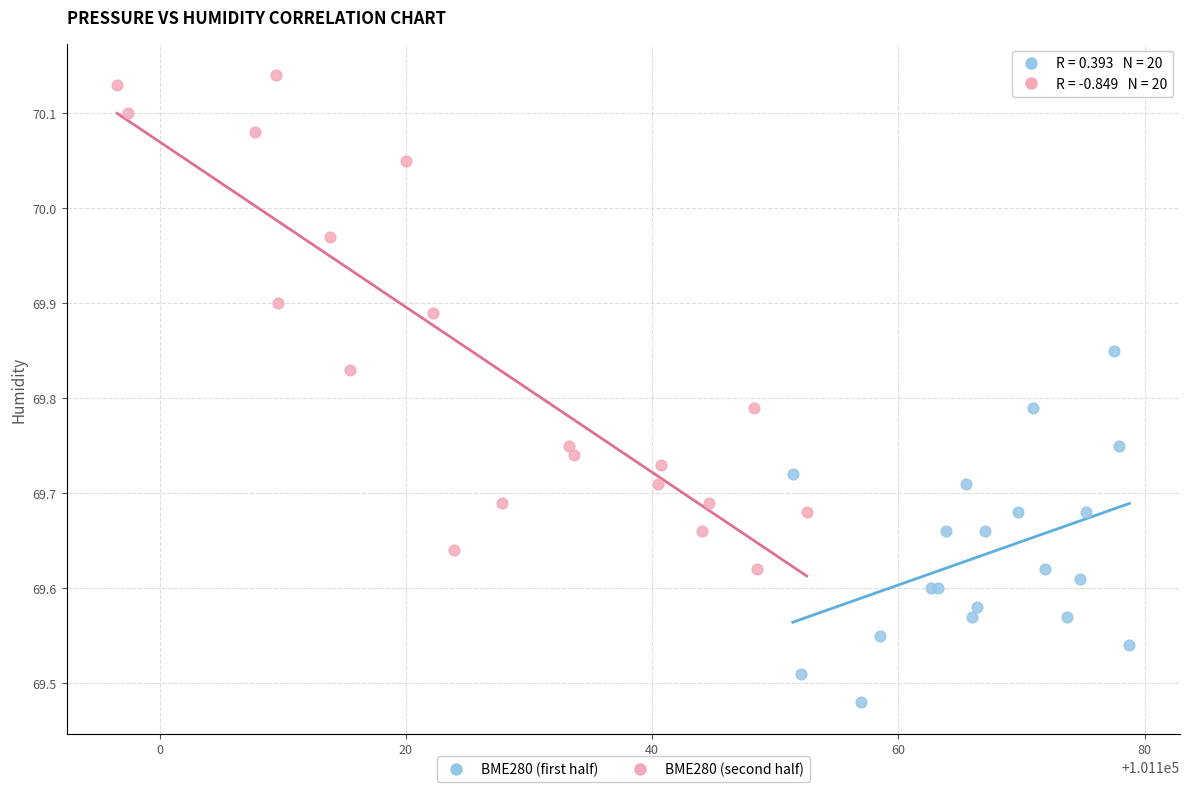

Which series has the widest spread of Y values?

BME280 (second half)